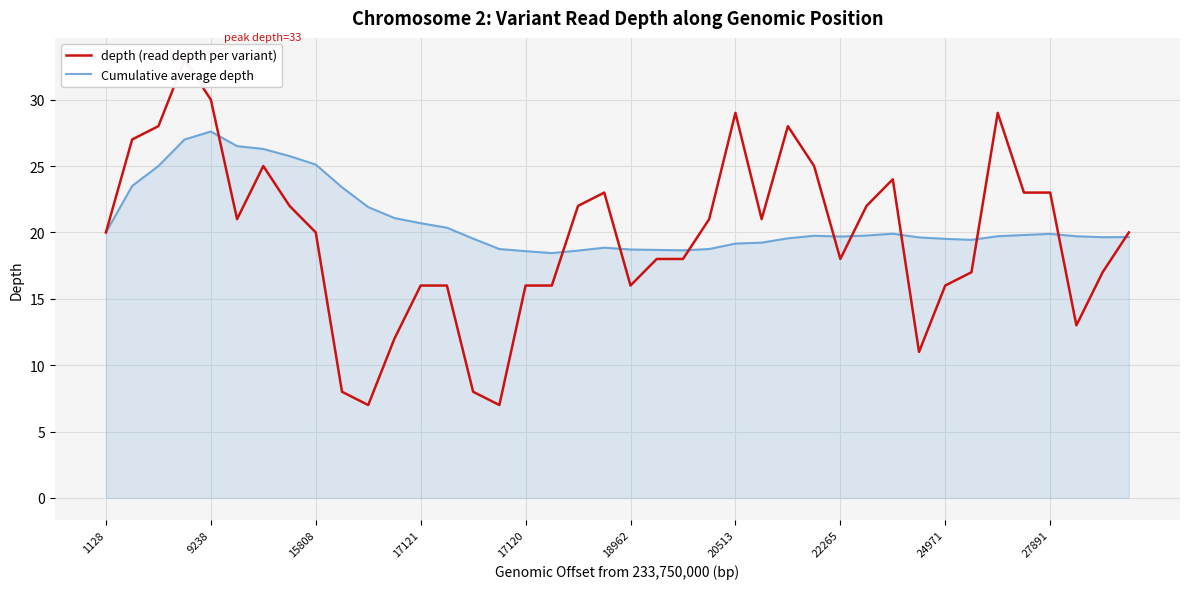

What is the difference between the maximum and minimum values in the depth (read depth per variant) series?

26.0